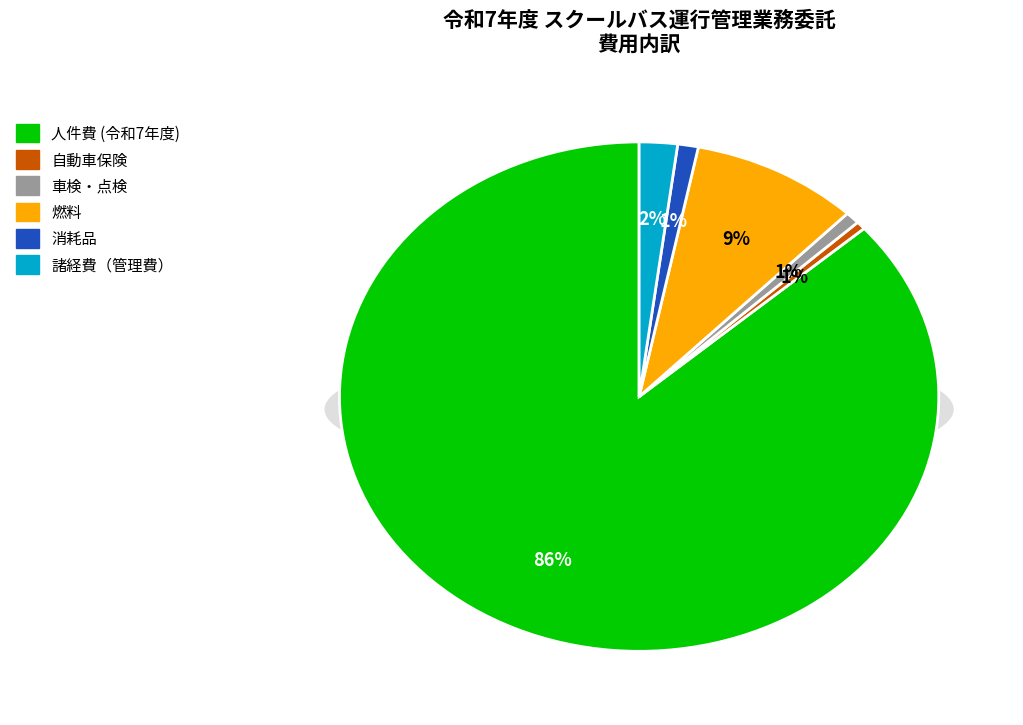

What is the majority slice?

人件費 (令和7年度)